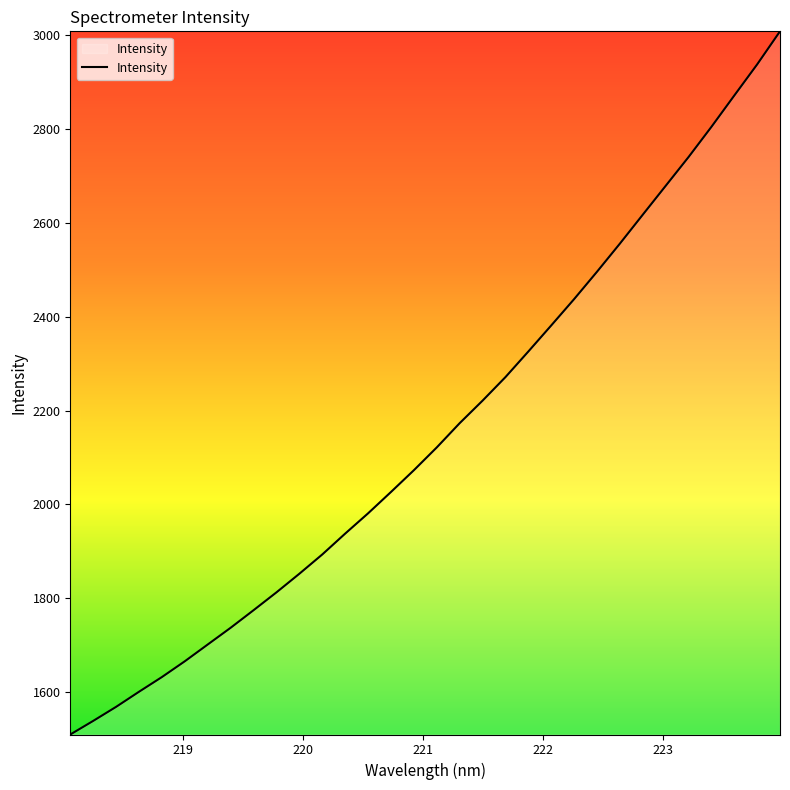

What is the difference between the maximum and minimum values?

1499.7